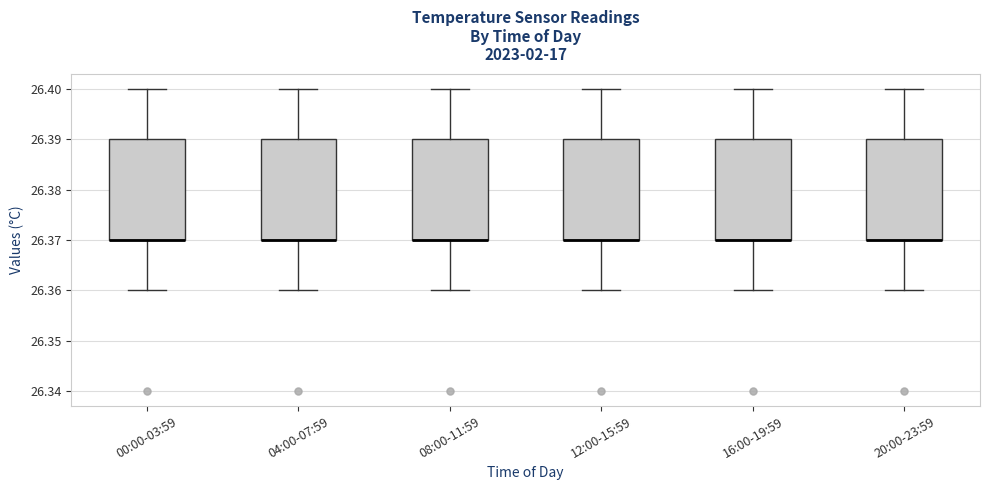

Reading left to right, read every box against the y-axis: the position of its median line, the range the box covers, and the ends of its whiskers. The values are not printed on the chart, so give them approximately, as read against the axis.

00:00-03:59: median 26.37 (drawn on the box's lower edge), box 26.37 to 26.39, whiskers 26.36 to 26.40
04:00-07:59: median 26.37 (drawn on the box's lower edge), box 26.37 to 26.39, whiskers 26.36 to 26.40
08:00-11:59: median 26.37 (drawn on the box's lower edge), box 26.37 to 26.39, whiskers 26.36 to 26.40
12:00-15:59: median 26.37 (drawn on the box's lower edge), box 26.37 to 26.39, whiskers 26.36 to 26.40
16:00-19:59: median 26.37 (drawn on the box's lower edge), box 26.37 to 26.39, whiskers 26.36 to 26.40
20:00-23:59: median 26.37 (drawn on the box's lower edge), box 26.37 to 26.39, whiskers 26.36 to 26.40